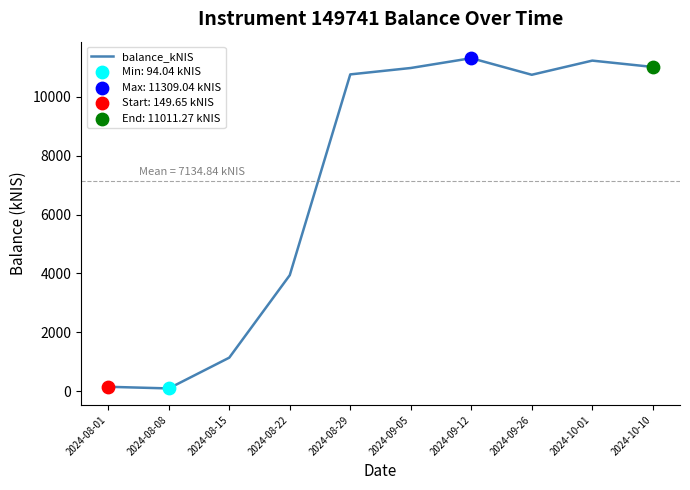

Approximately how many times larger is the value at 2024-10-10 compared to 2024-08-22?

2.8